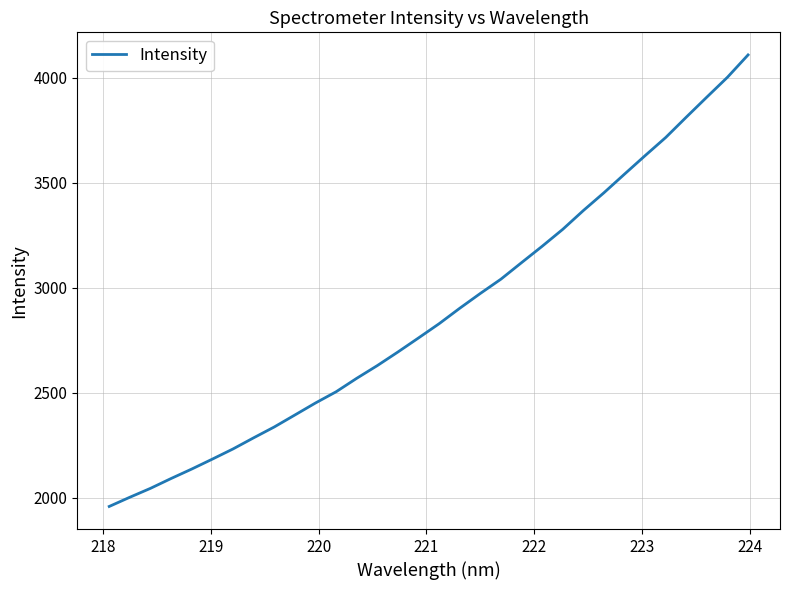

What is the minimum value shown in the chart?

1959.5